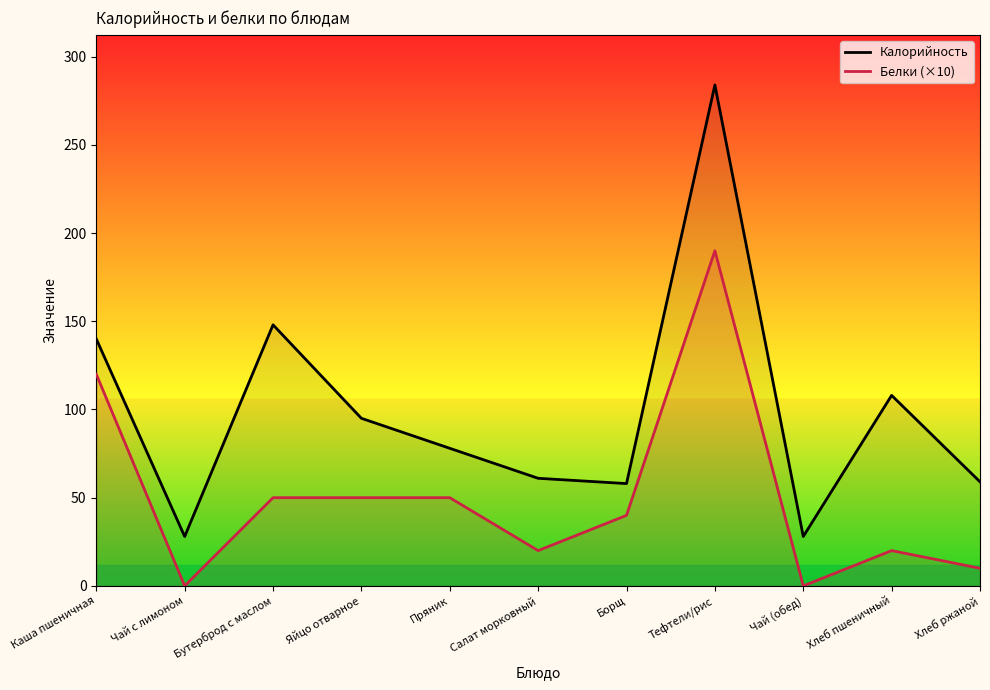

Where is the first local minimum for Белки (×10)?

Чай с лимоном